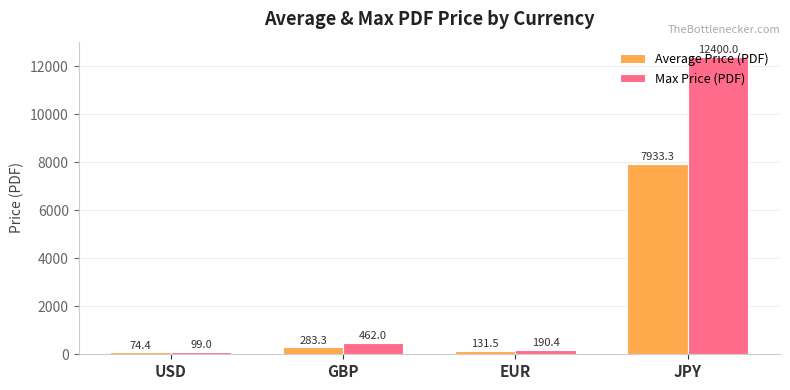

Between GBP and EUR, which series saw the biggest shift?

Max Price (PDF)